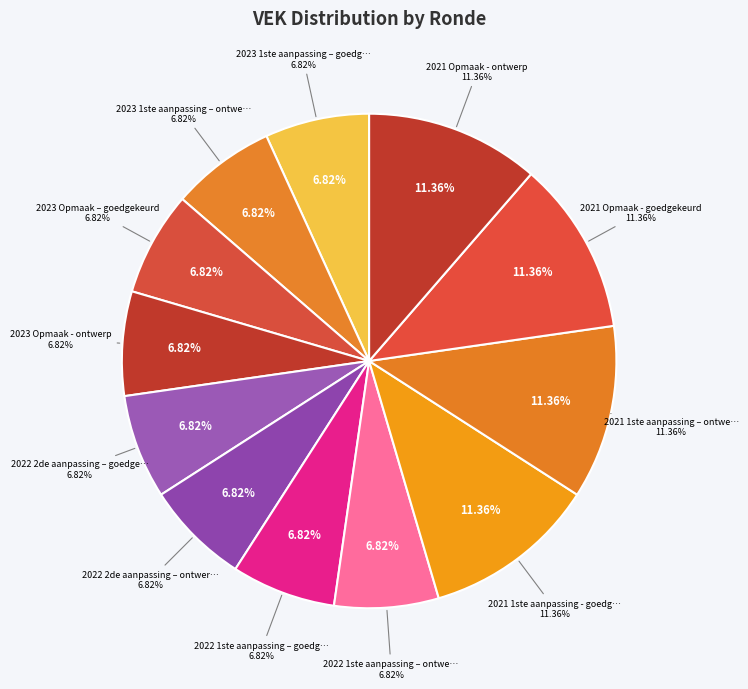

Which has a higher value, 2021 Opmaak - goedgekeurd or 2022 2de aanpassing – goedgekeurd?

2021 Opmaak - goedgekeurd